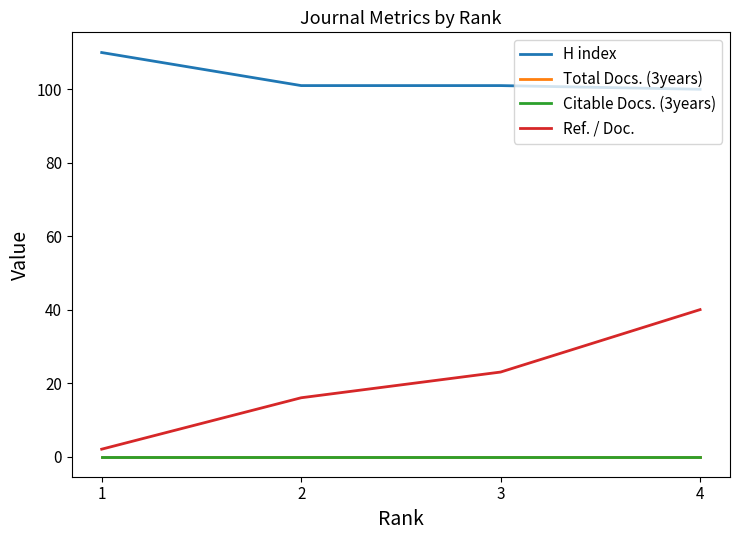

Where is H index nearest to the value 105?

2